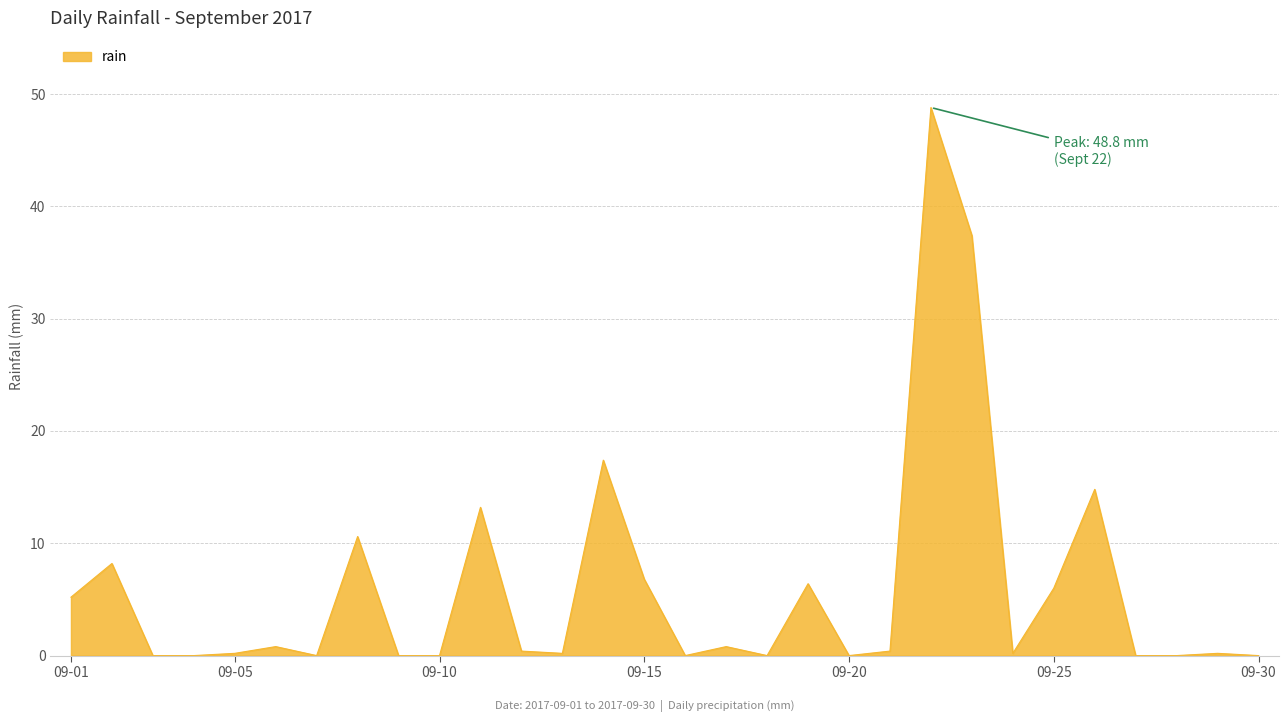

What is the difference between the maximum and minimum values?

48.8